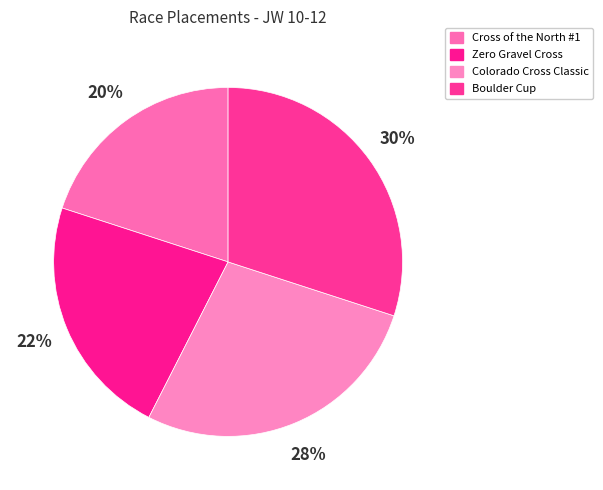

Is there any slice that represents more than half of the pie?

No